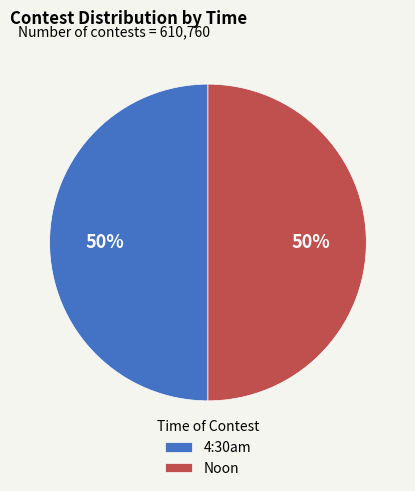

Approximately how many times larger is the value at 4:30am compared to Noon?

1.0